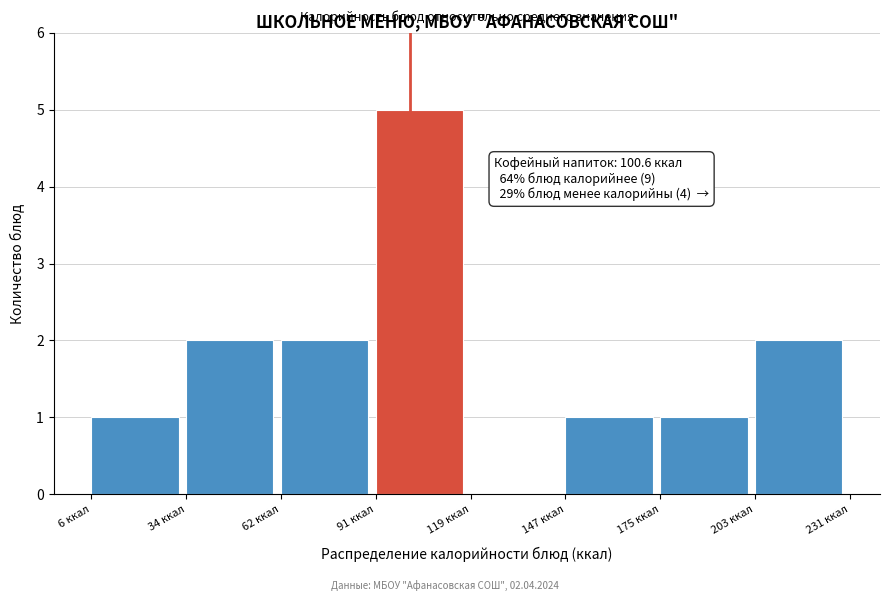

Over which range of the x-axis is the bar tallest?

90 to 120